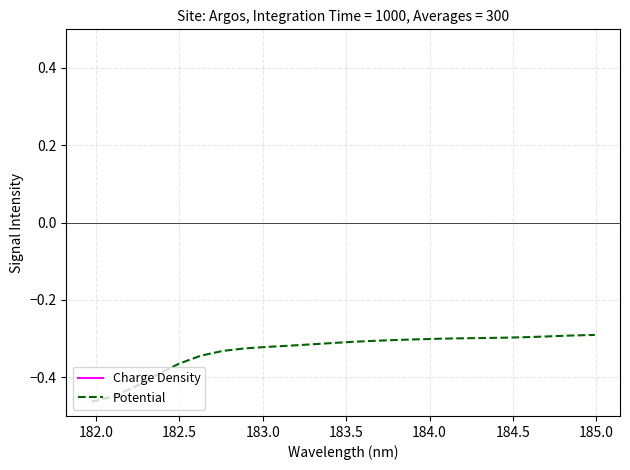

What is the maximum value shown in the chart?

-0.3